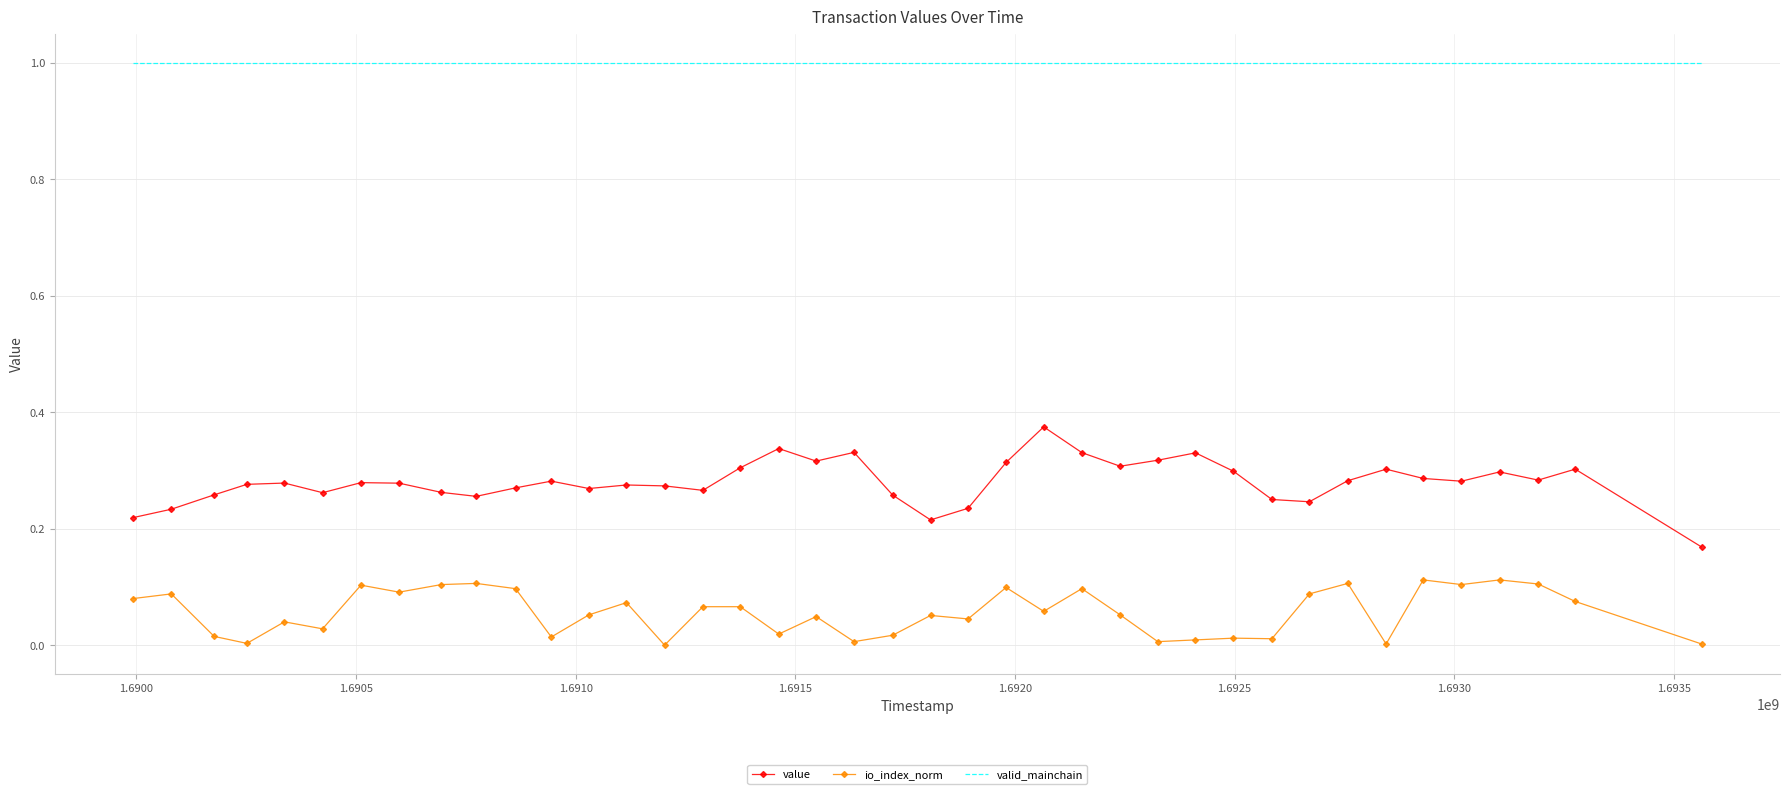

Which series has the largest total across all categories?

valid_mainchain